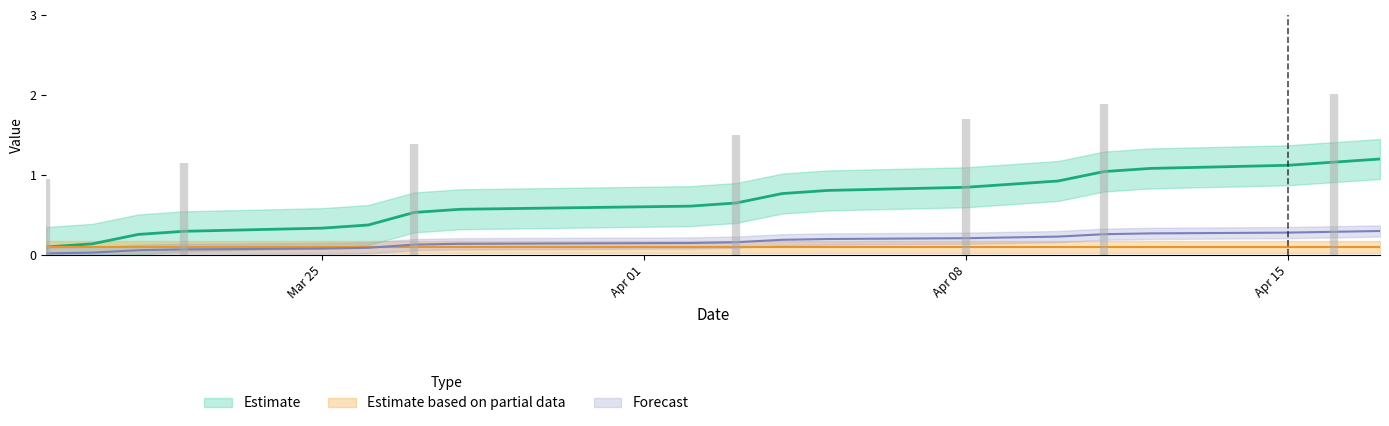

Which label corresponds to the largest value in the chart?

2024-04-17